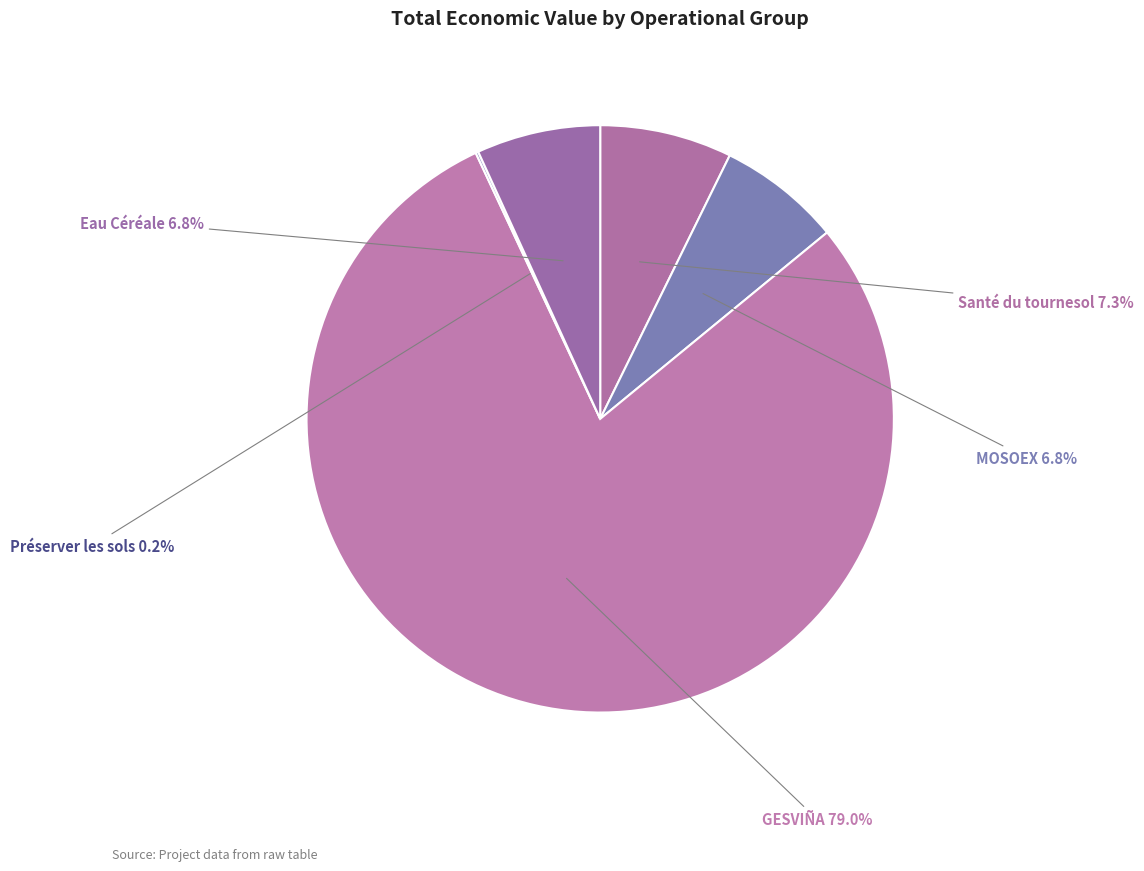

Which has a higher value, MOSOEX or GESVIÑA?

GESVIÑA